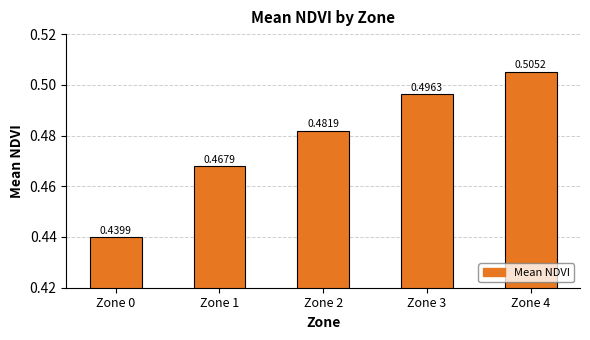

What is the sum of the values at Zone 4 and Zone 1?

1.0